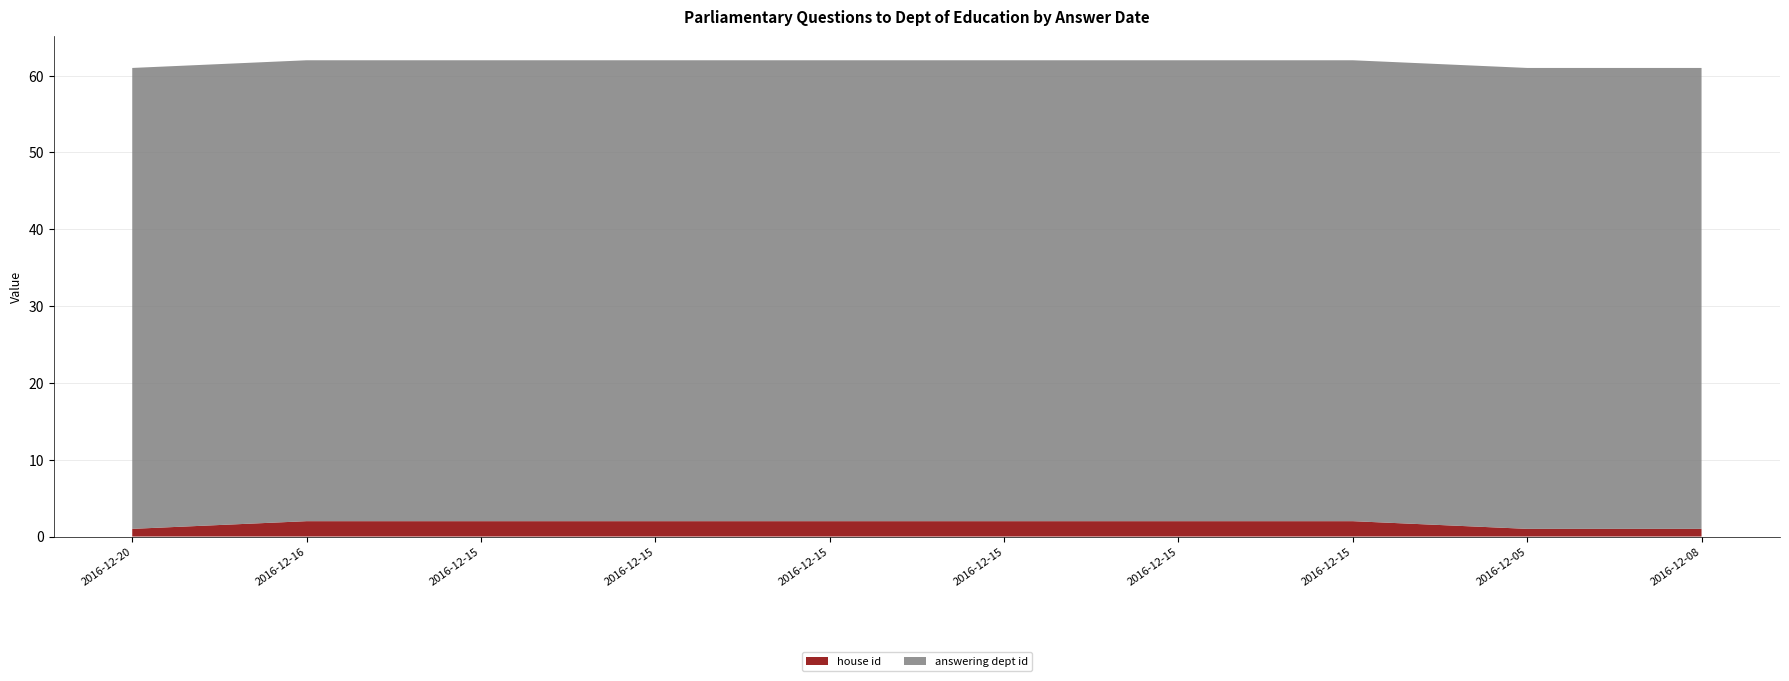

Reading left to right, list all the values displayed in this chart.

house id: 1	2	2	2	2	2	2	2	1	1
answering dept id: 60	60	60	60	60	60	60	60	60	60